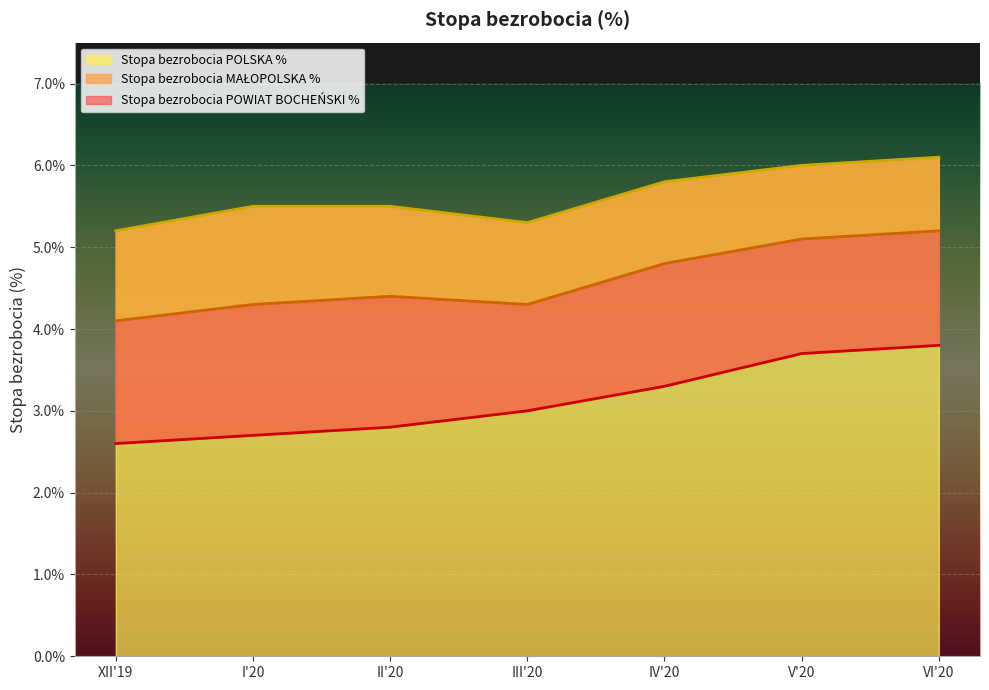

True or false: Stopa bezrobocia POWIAT BOCHEŃSKI % has a value of 2.6 at XII'19.

True